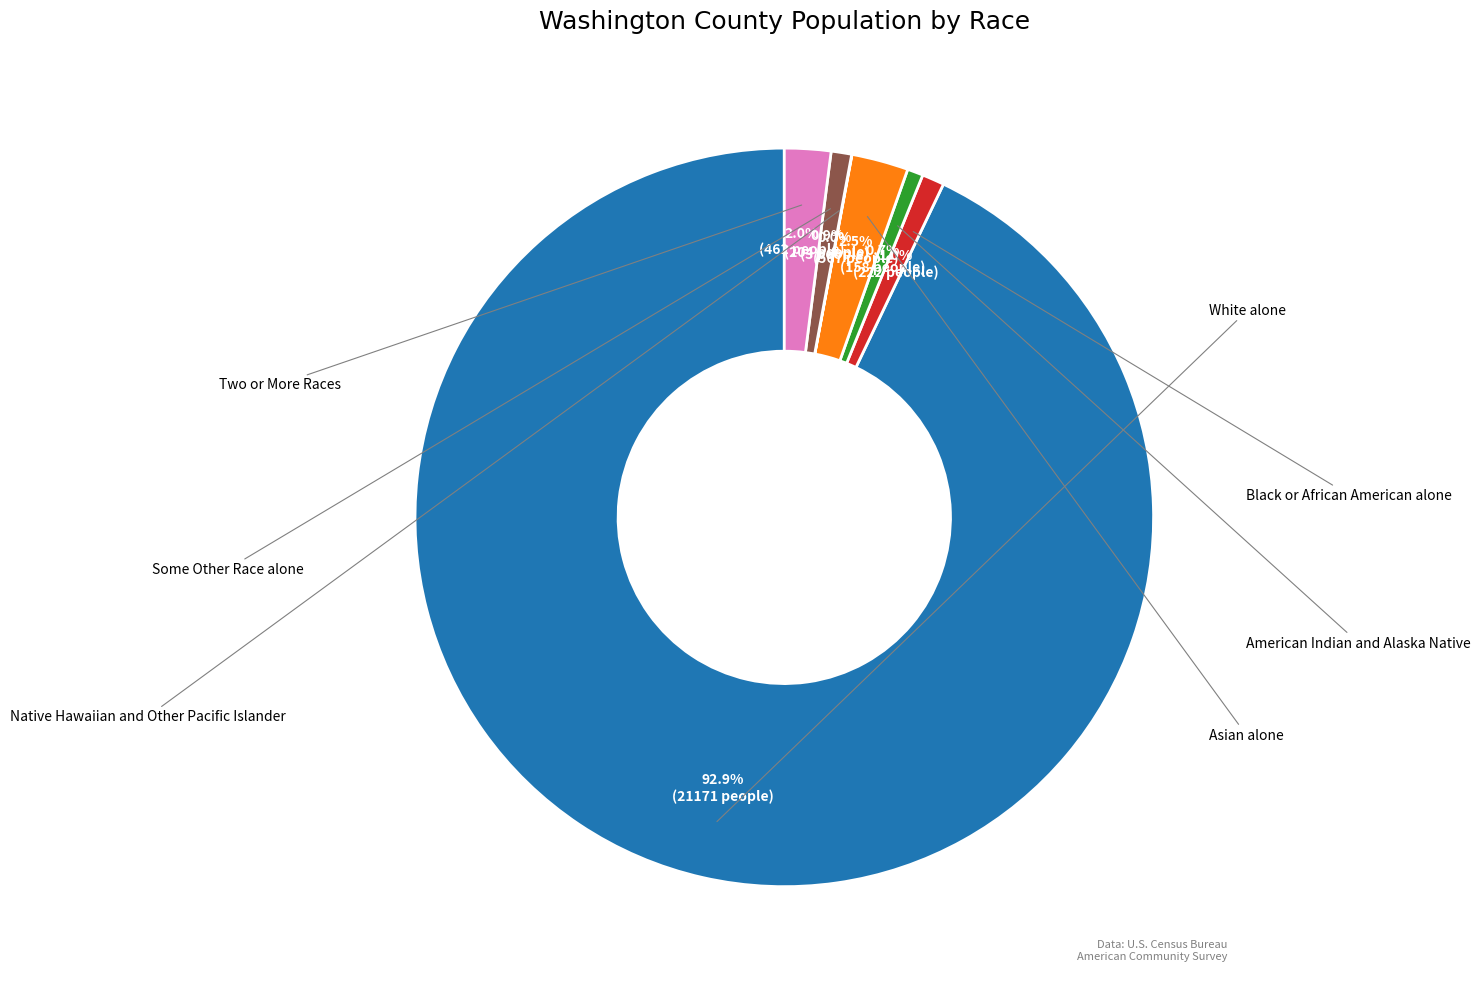

The Native Hawaiian and Other Pacific Islander slice represents 0% of the pie. True or false?

True